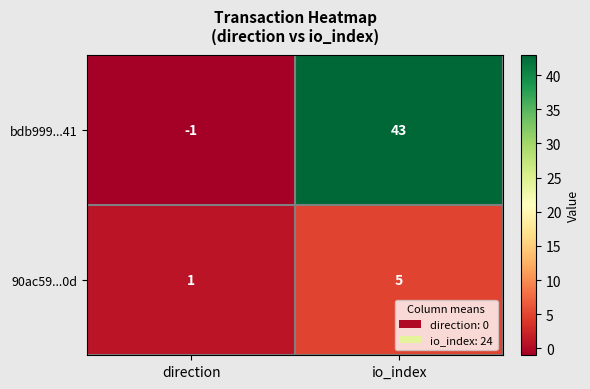

At which label is bdb999...41 closest to 21?

direction